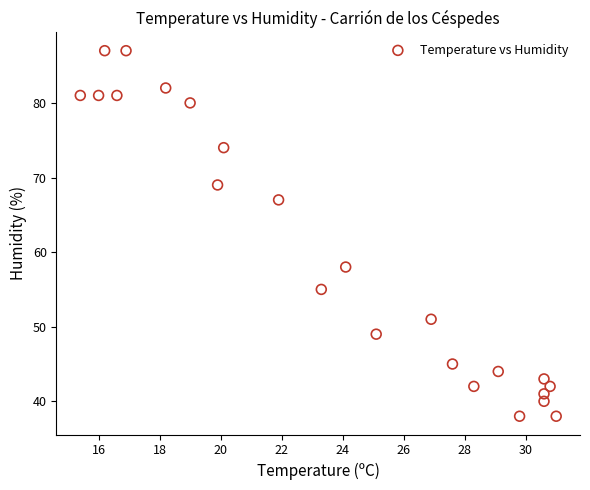

What is the range of Y values (max minus min)?

49